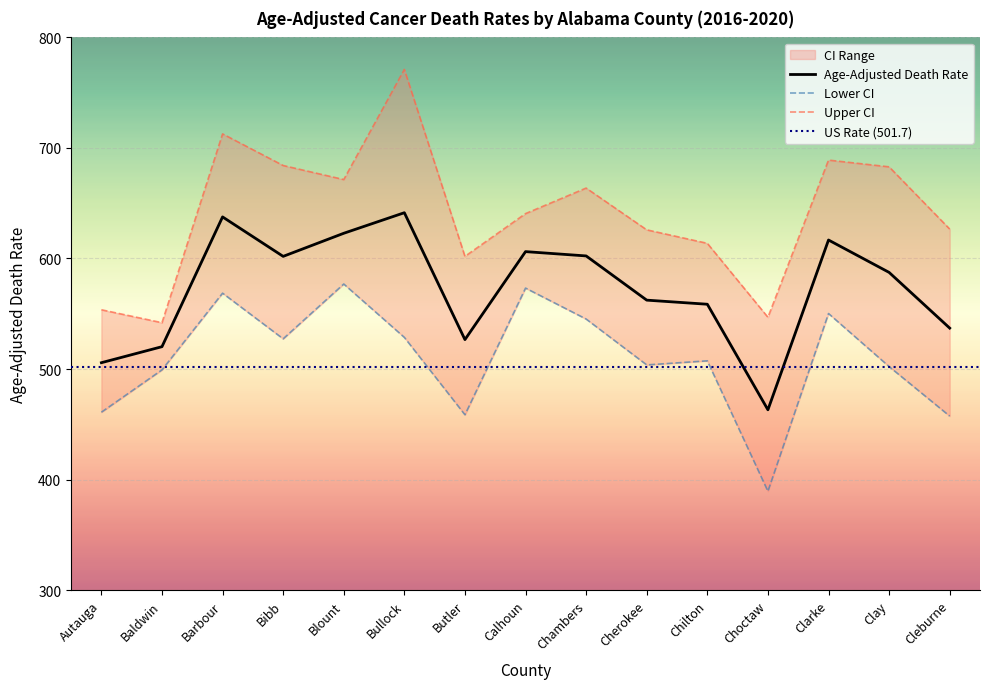

Which series has the largest total across all categories?

Upper CI